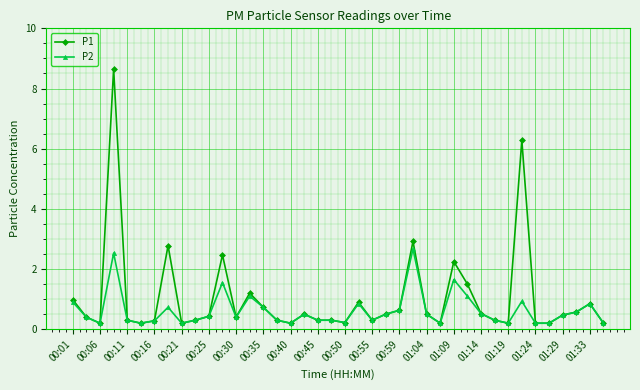

Which series has the widest spread of values?

P1